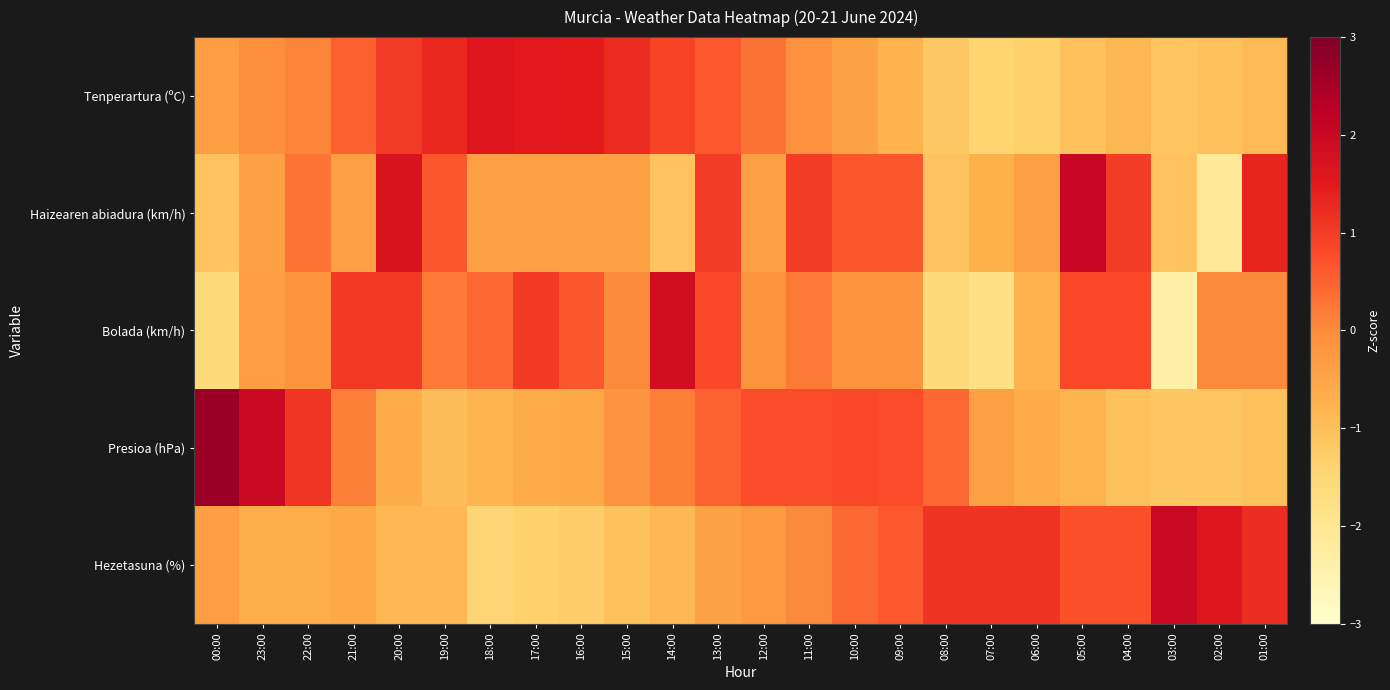

At how many categories does at least one series exceed 2?

3